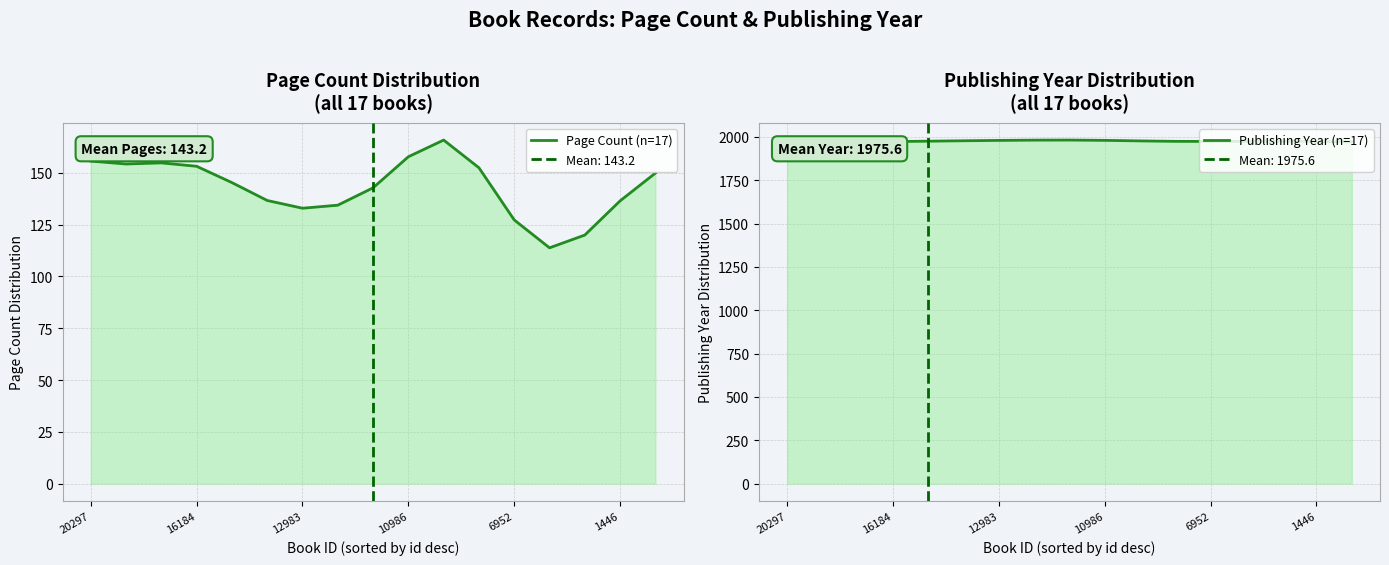

At which category does Publishing Year (n=17) reach its first local peak?

8